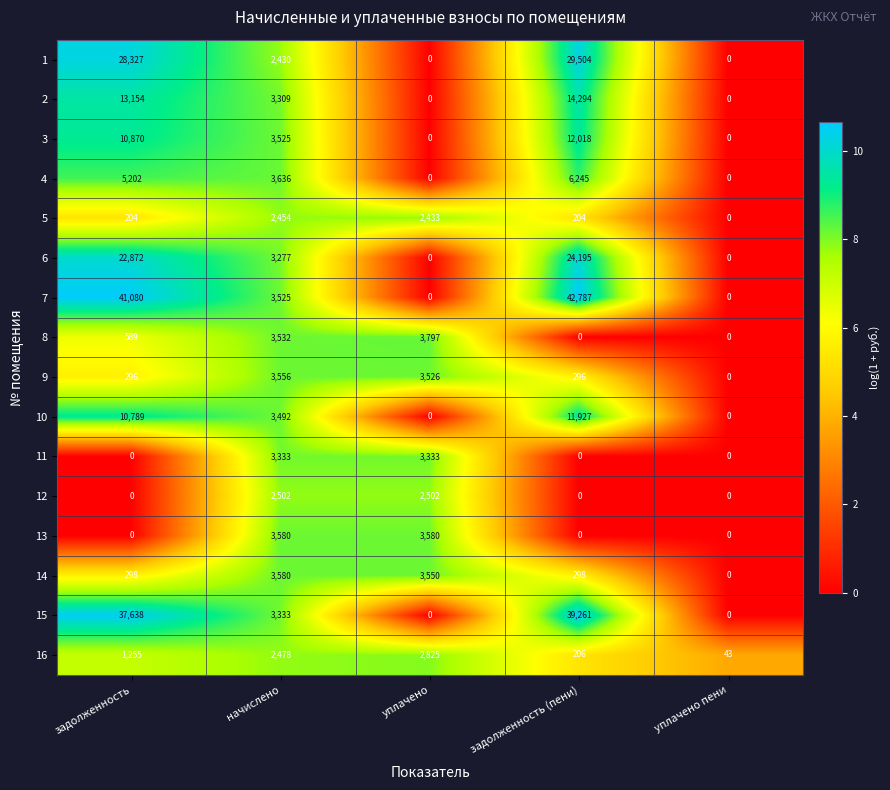

How many distinct data groups are displayed?

16